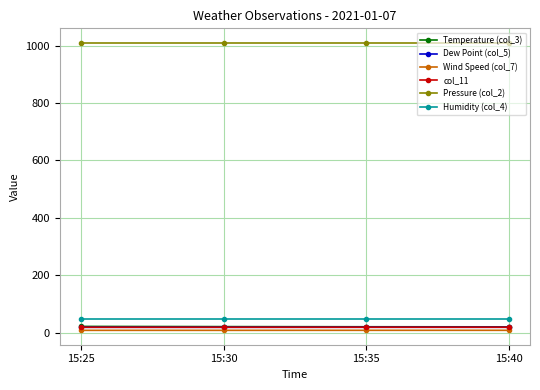

Rank the categories by col_11 value from lowest to highest.

15:25, 15:30, 15:35, 15:40